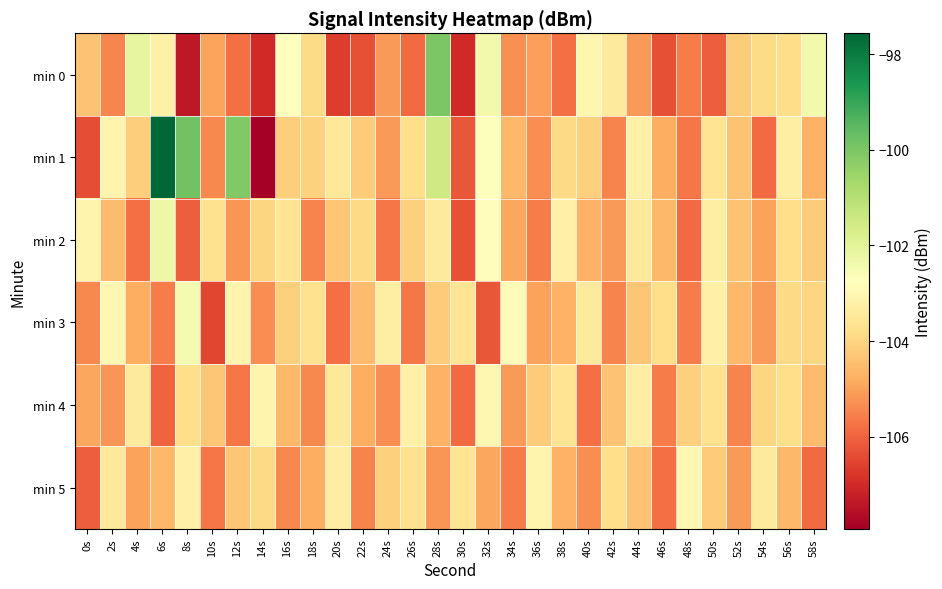

How many categories are shown in the chart?

30